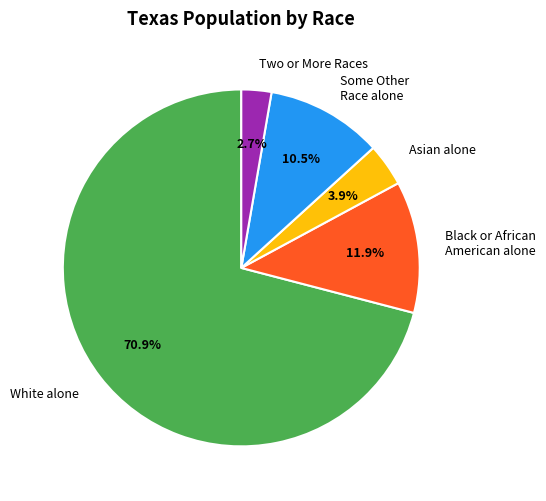

Is Black or African American alone the majority of the pie?

No